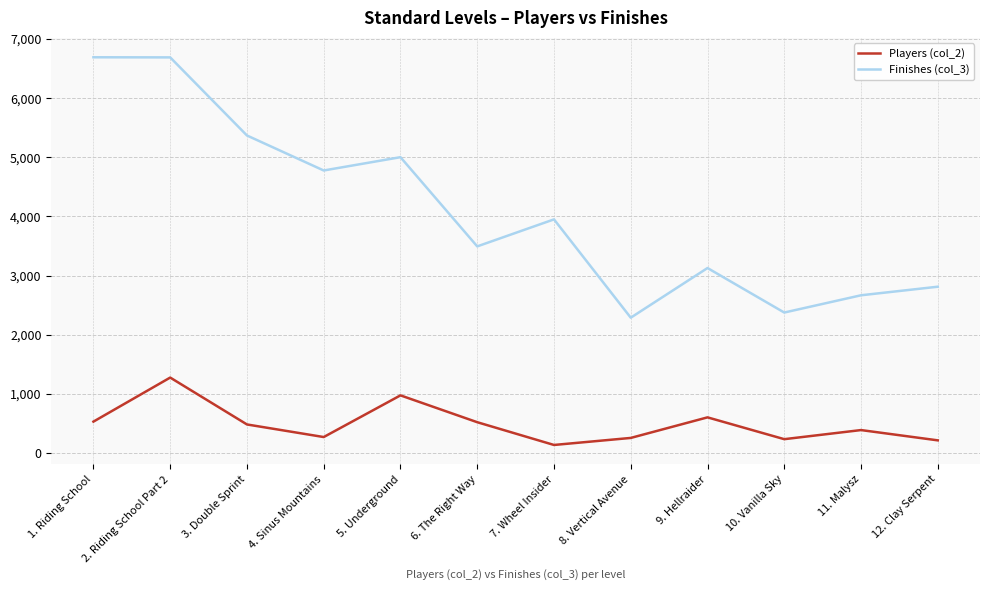

What is the difference between the highest and lowest values at 5. Underground?

4029